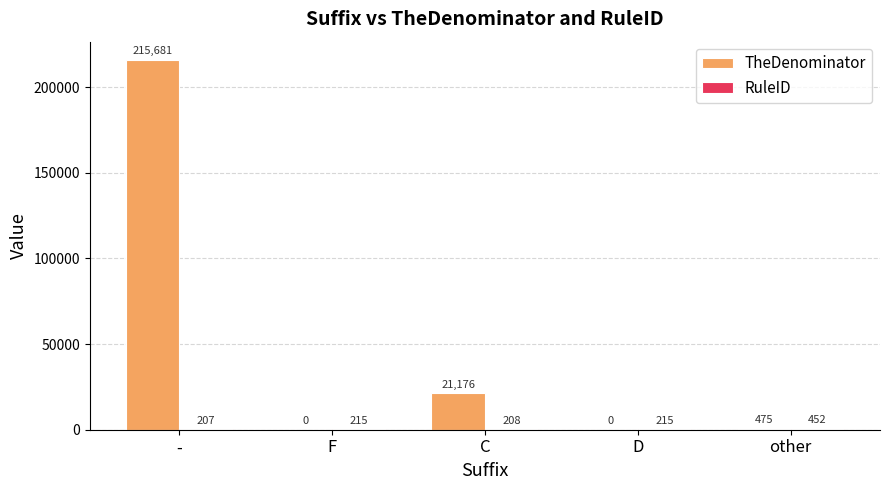

At which category is the sum across all series the highest?

-